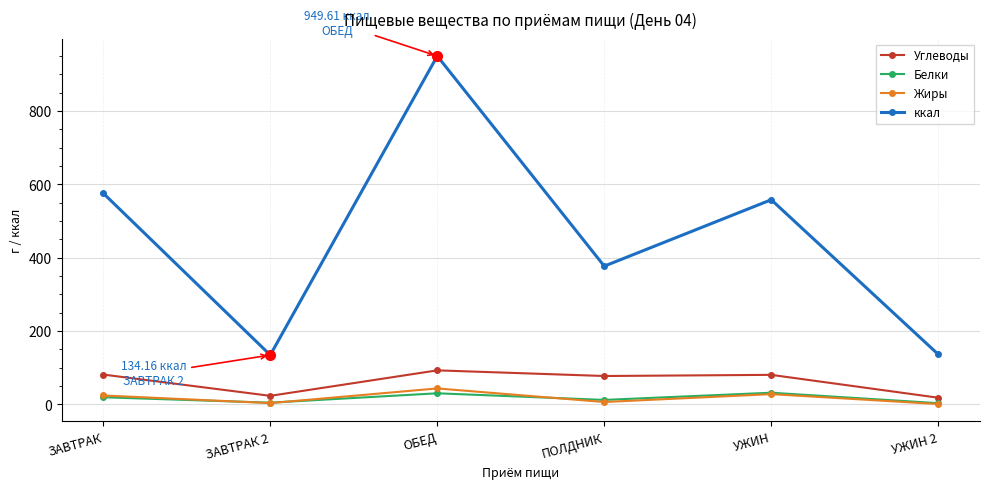

What is the label of the 1st point from the left?

ЗАВТРАК